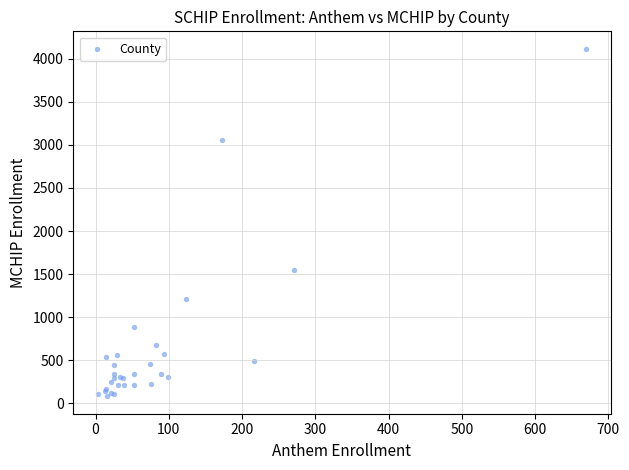

What Y value in the scatter plot is closest to 2099?

1551